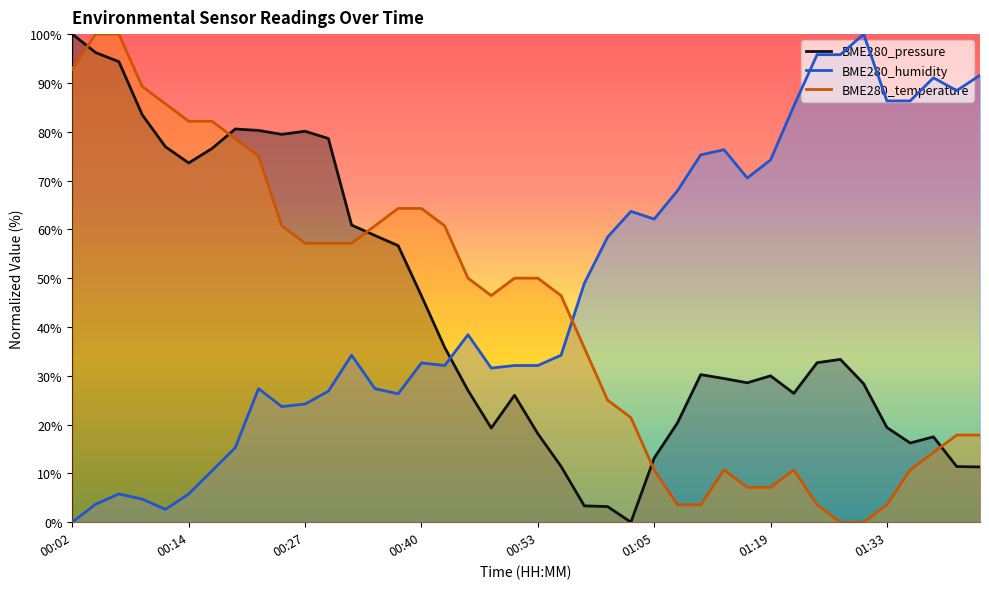

Which series changed the most between 00:17 and 00:58?

BME280_pressure